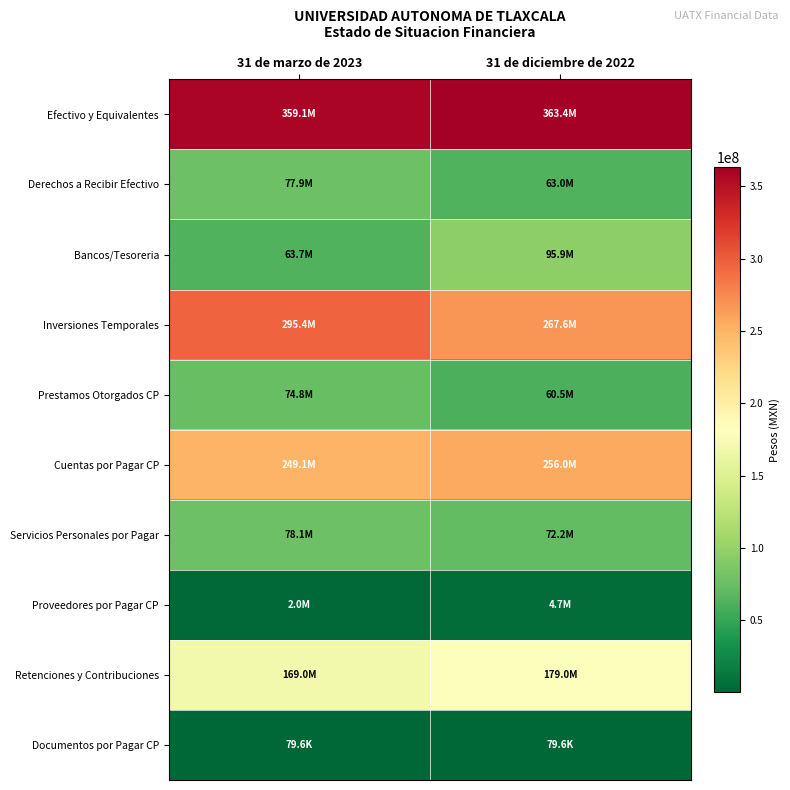

What is the smallest value displayed?

79634